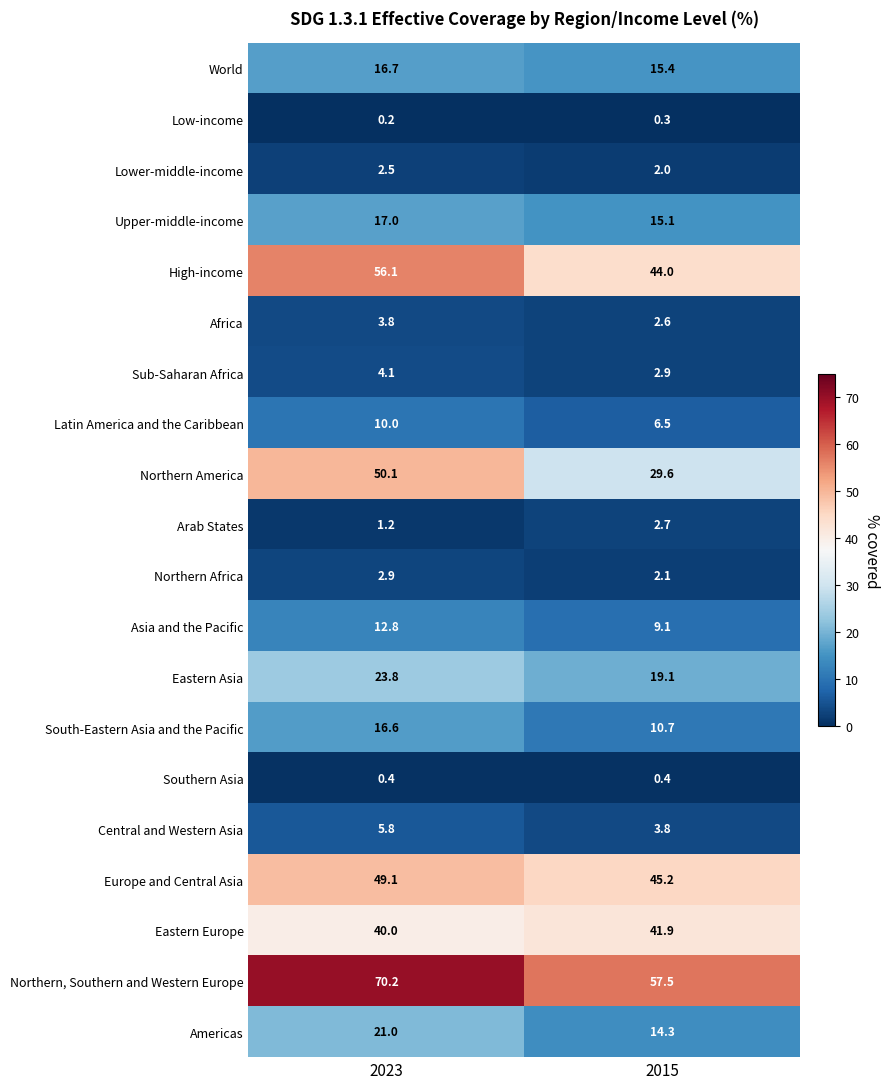

At which category is the sum across all series the highest?

2023